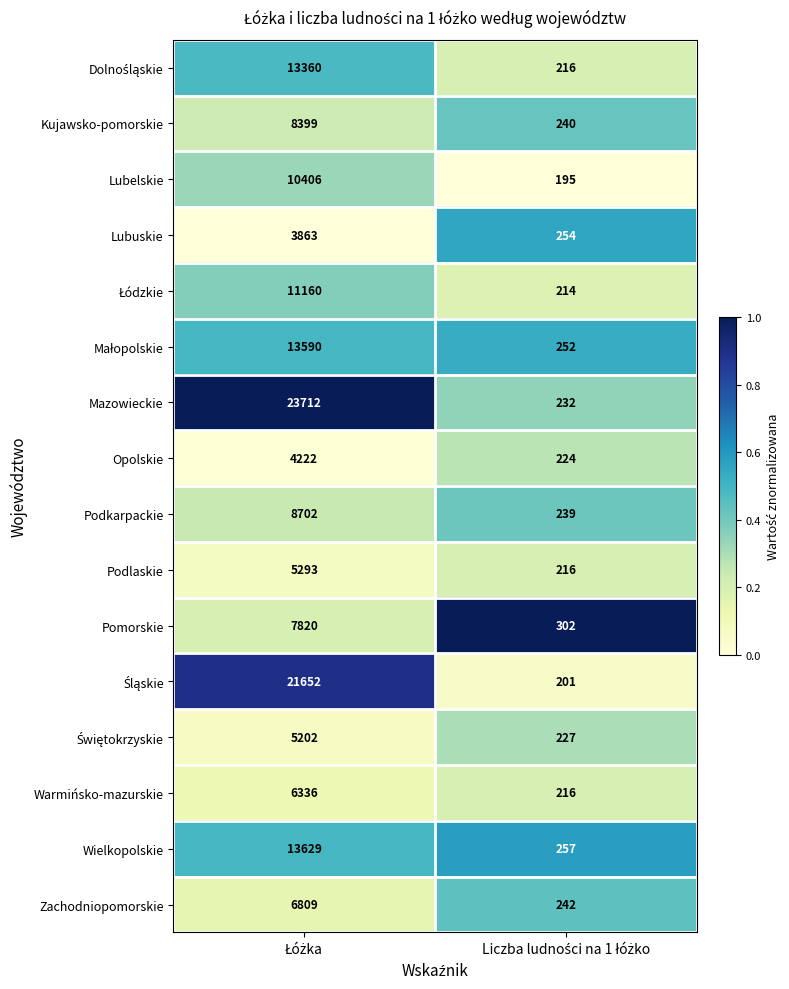

What is the sum of all Lubuskie values?

4117